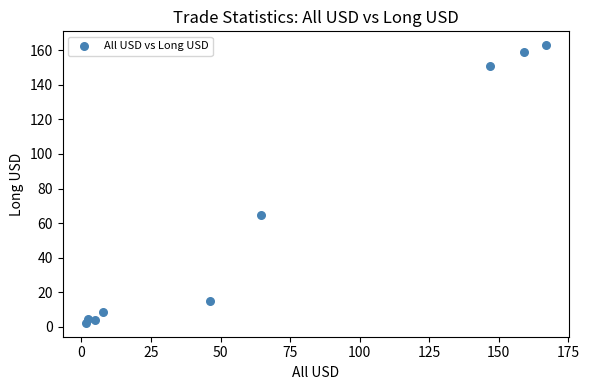

What Y value in the scatter plot is closest to 82?

64.7